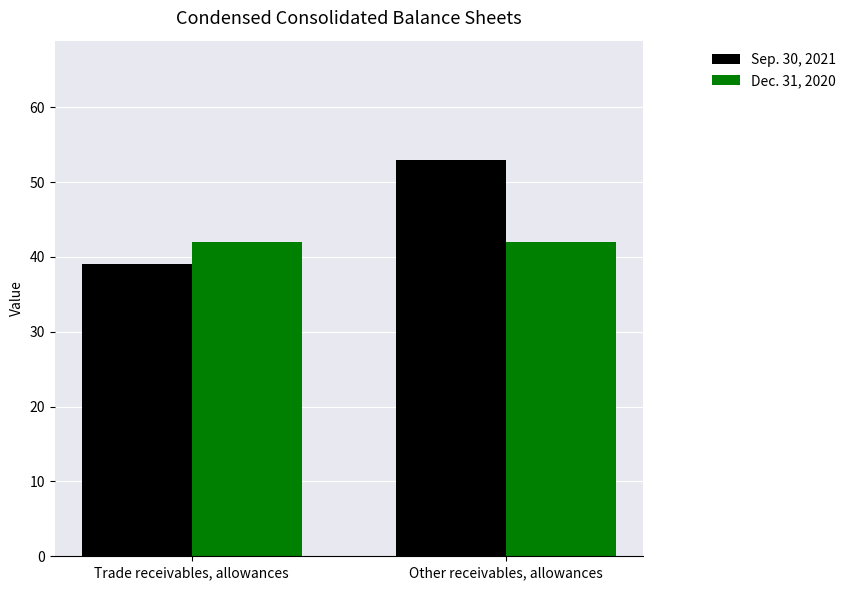

What is the total value across all series at Trade receivables, allowances?

81